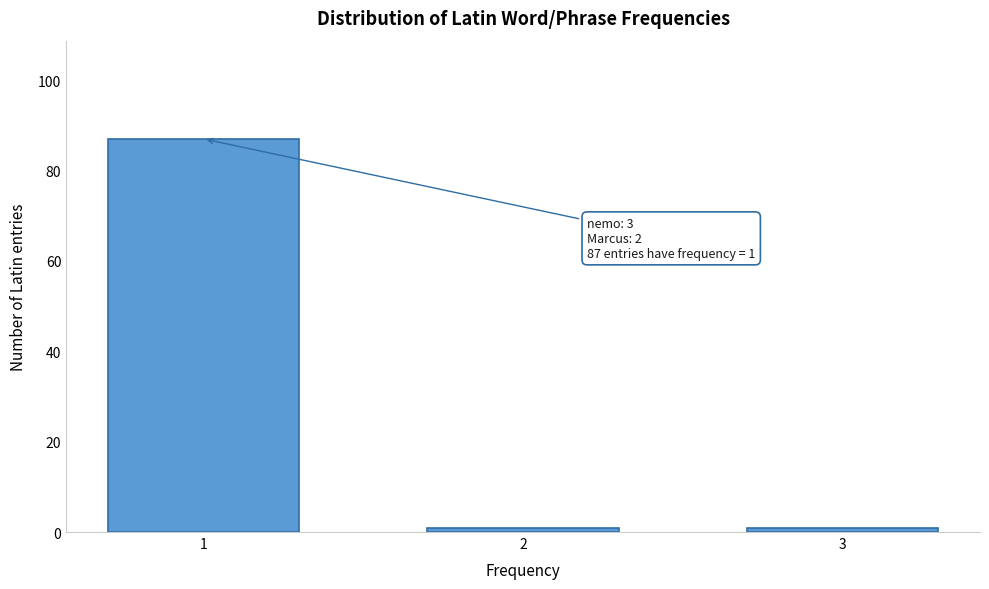

Reading left to right, what are all the values shown in this chart?

87	1	1